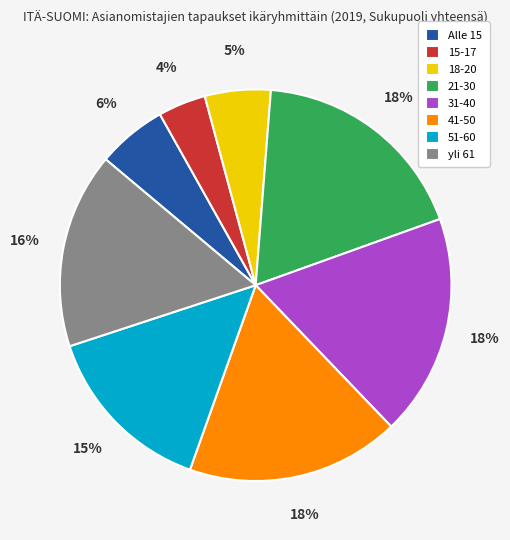

What percentage is the yli 61 slice, to the nearest percent?

16%